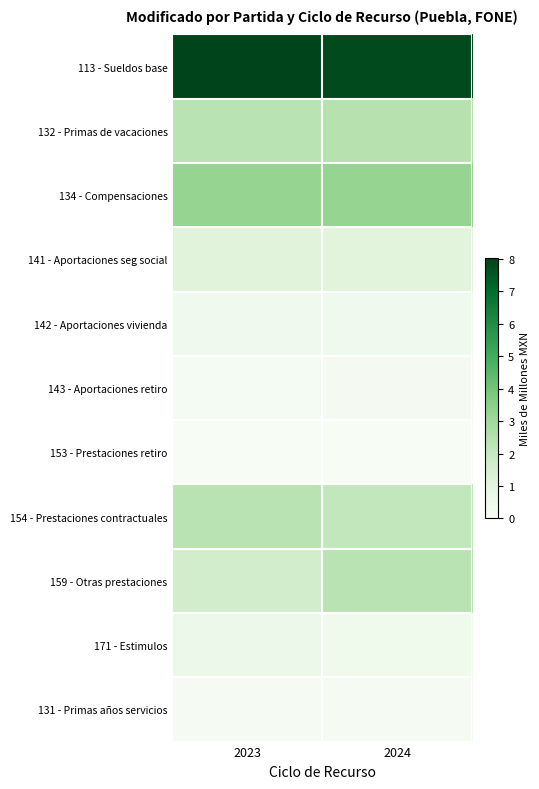

Count the number of data series in this chart.

11